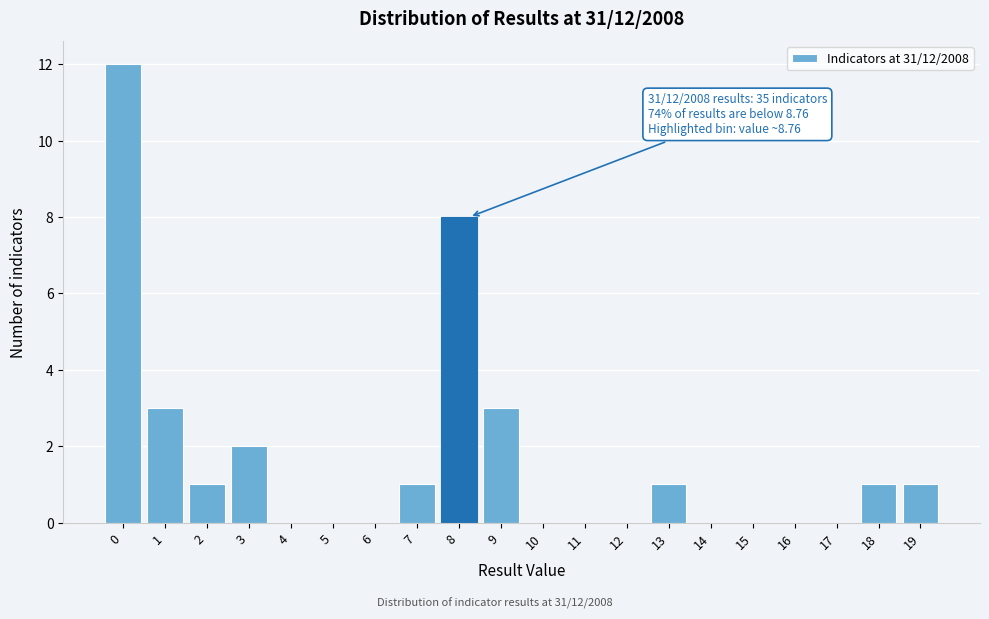

Reading left to right, list all the values displayed in this chart.

0=12	1=3	2=1	3=2	4=0	5=0	6=0	7=1	8=8	9=3	10=0	11=0	12=0	13=1	14=0	15=0	16=0	17=0	18=1	19=1